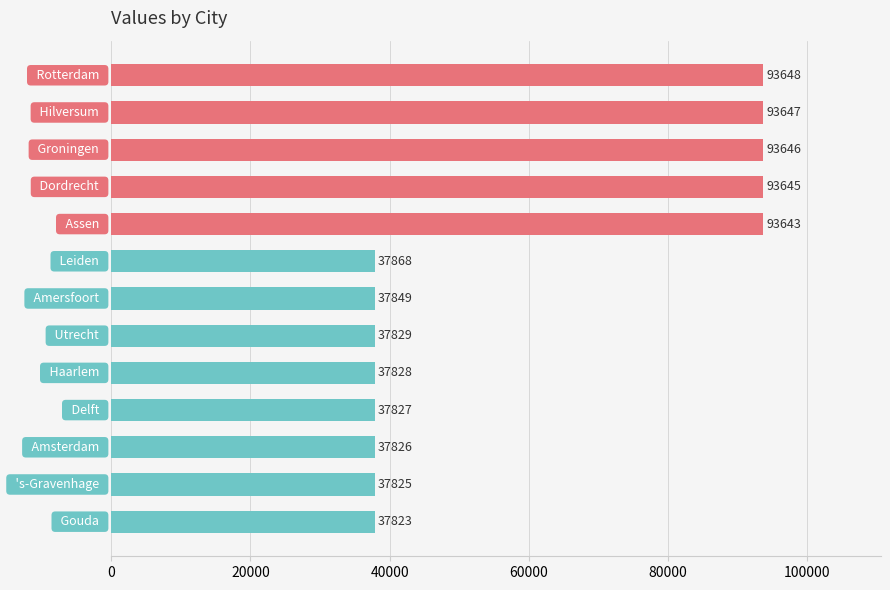

What is the minimum value shown in the chart?

37823